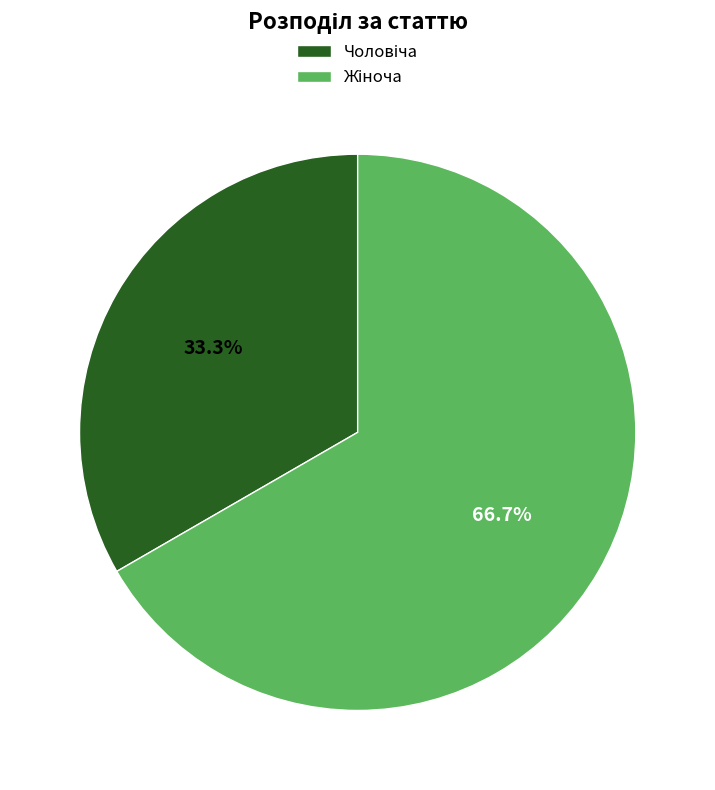

Is there a majority slice in this chart?

Yes